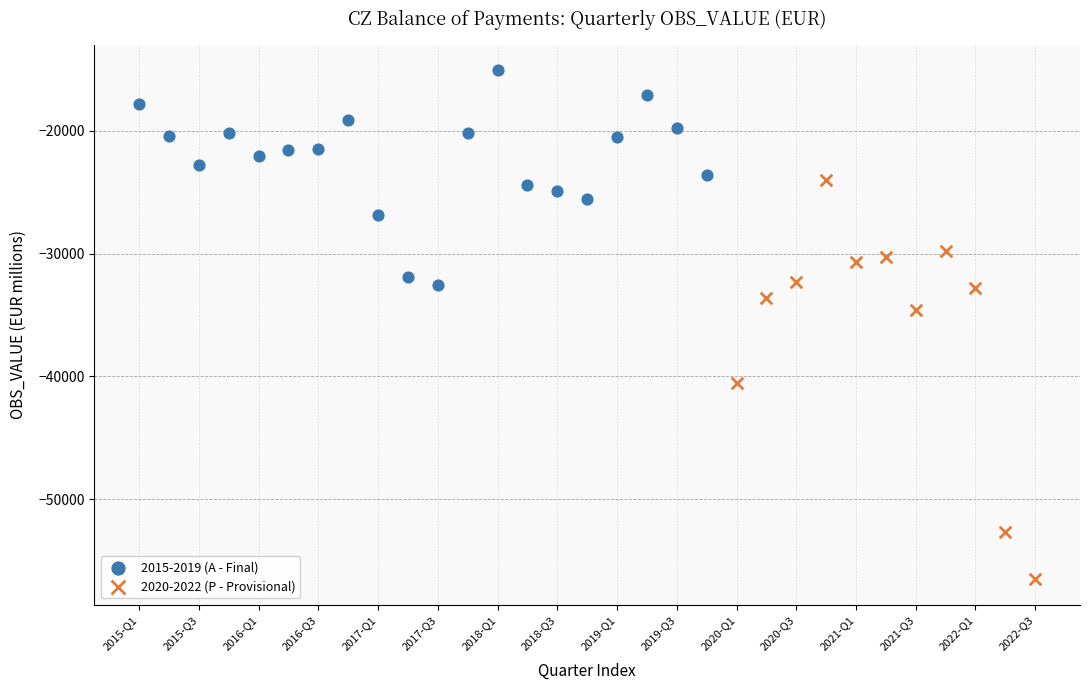

Which series reaches the minimum Y coordinate?

2020-2022 (P - Provisional)